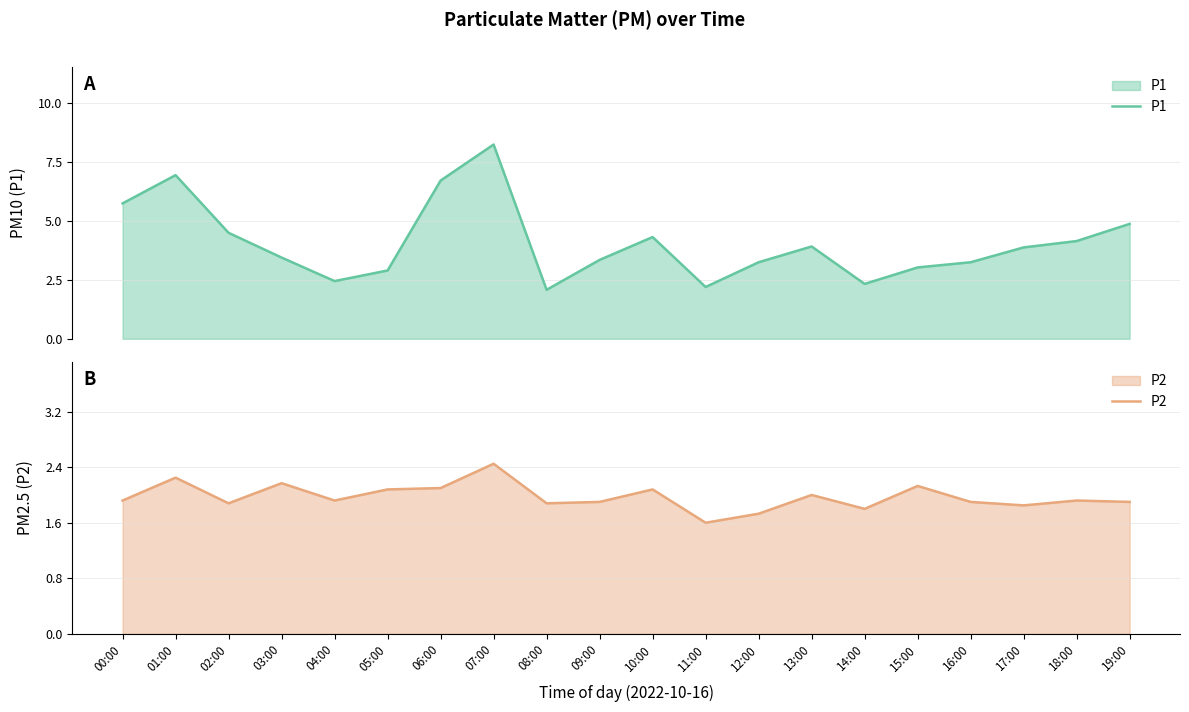

At which category does P1 reach its first local peak?

01:00